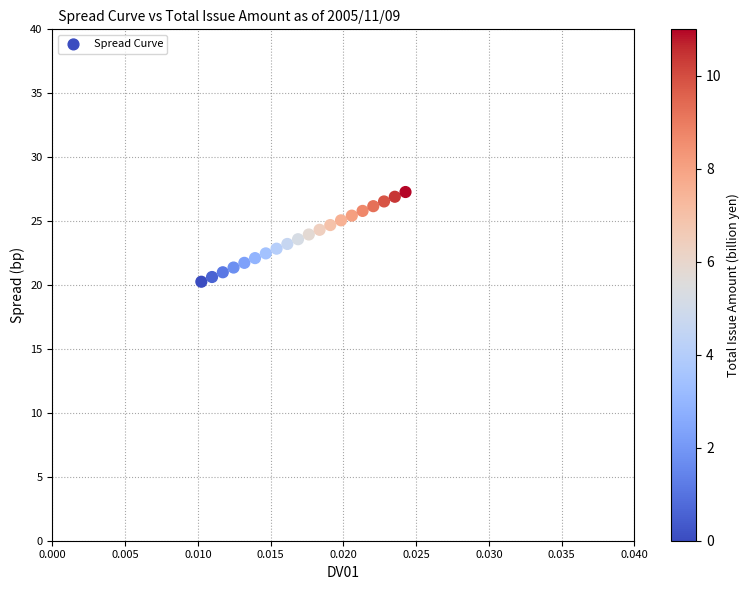

What is the range of Y values (max minus min)?

7.0